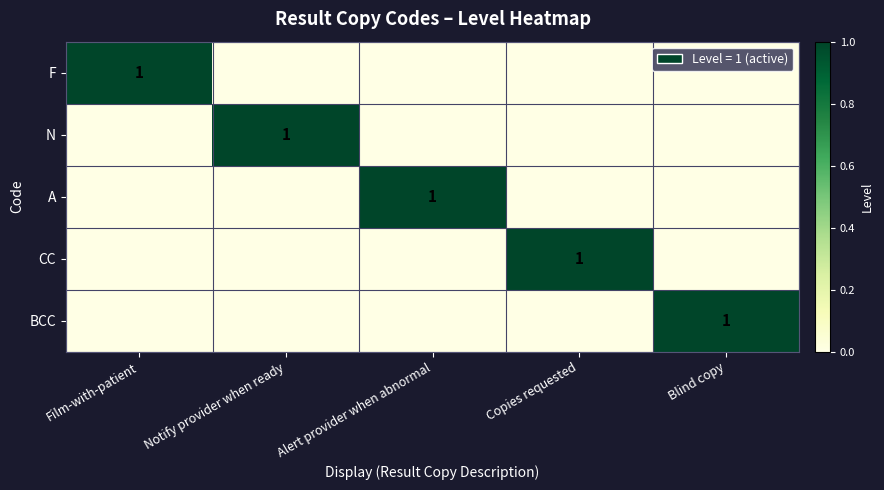

What is the greatest value displayed?

1